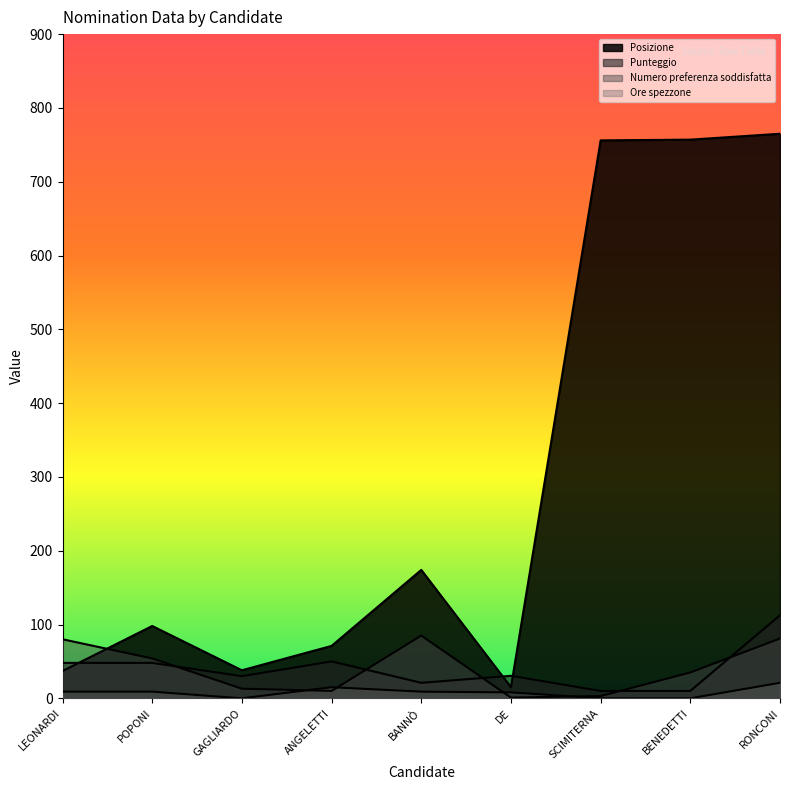

How many times do Numero preferenza soddisfatta and Punteggio cross each other?

5